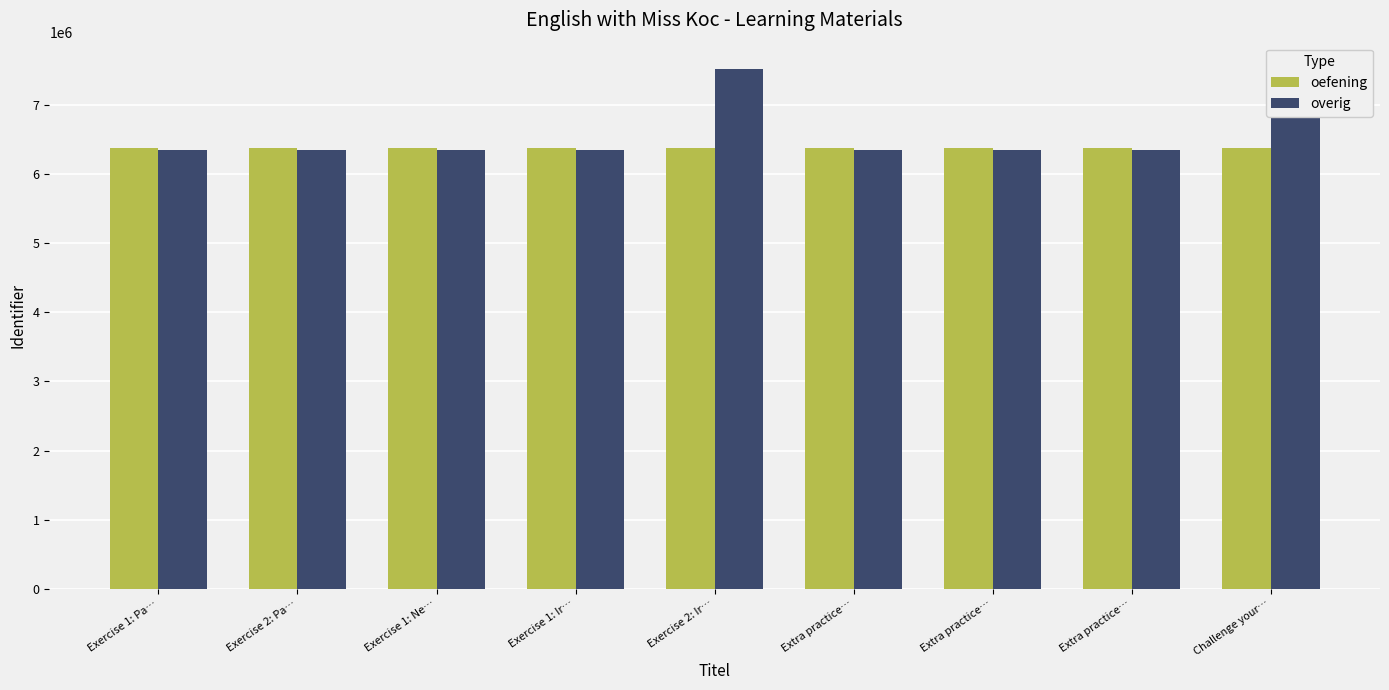

The overig series shows 6348715 at Exercise 1: Pa…. True or false?

True